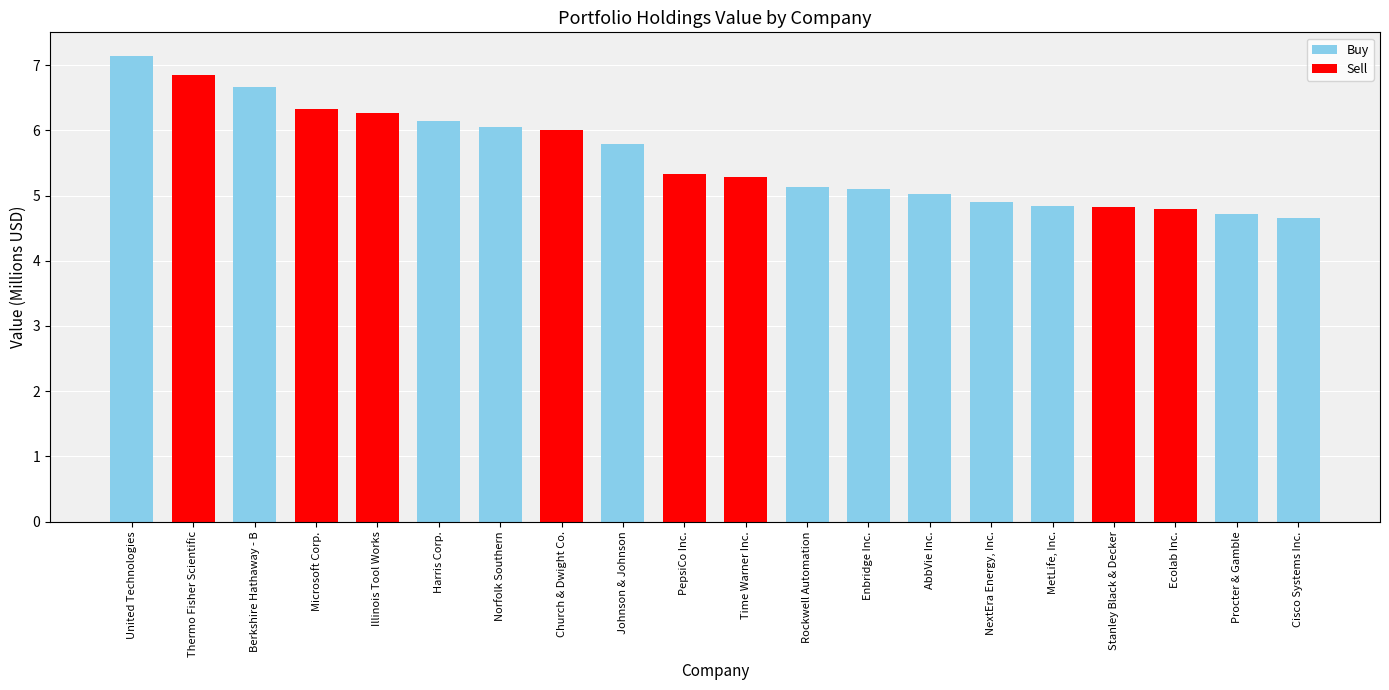

What is the minimum value shown in the chart?

4.7